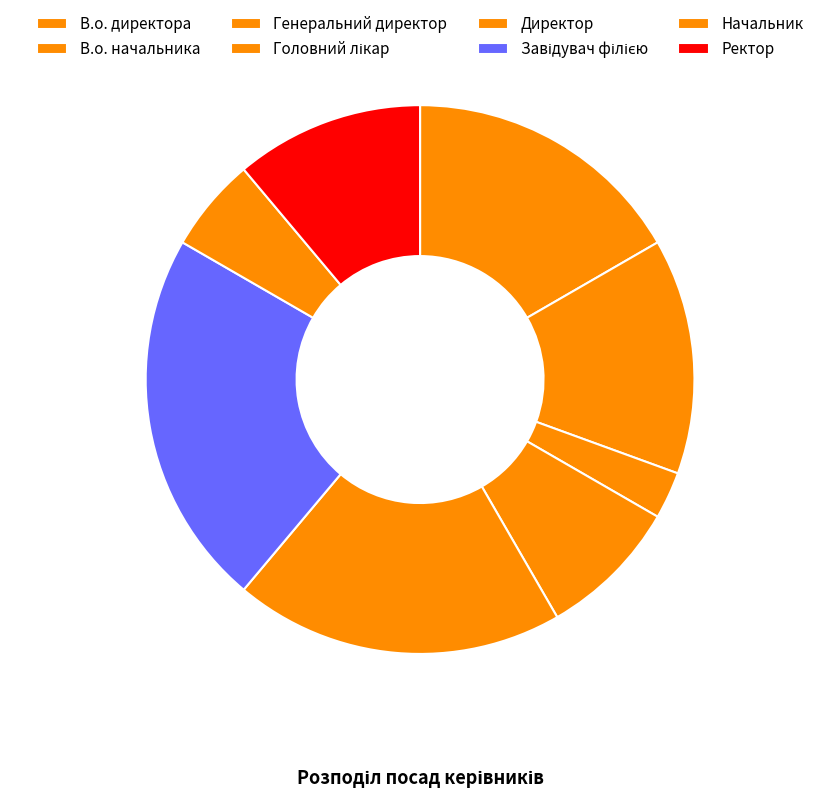

What percentage is the В.о. директора slice, to the nearest percent?

17%